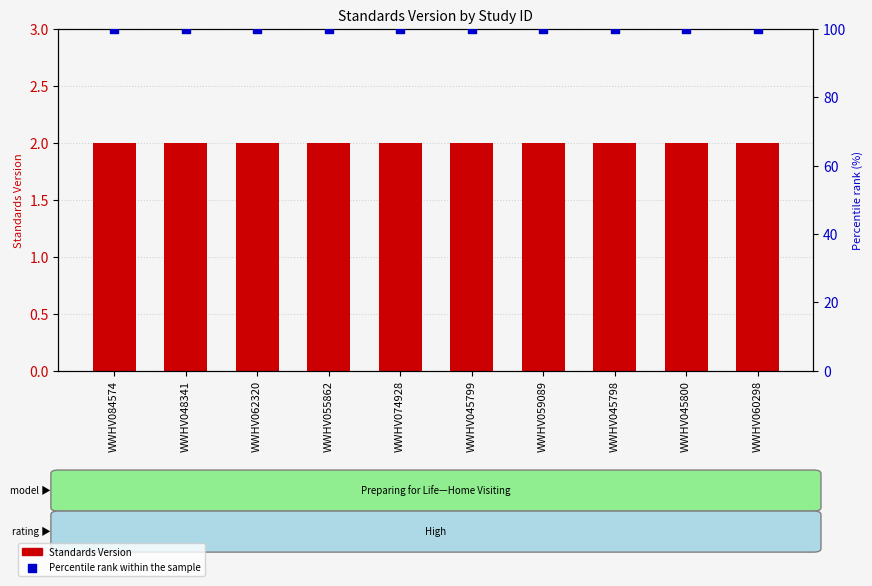

At how many categories does at least one series exceed 79?

10